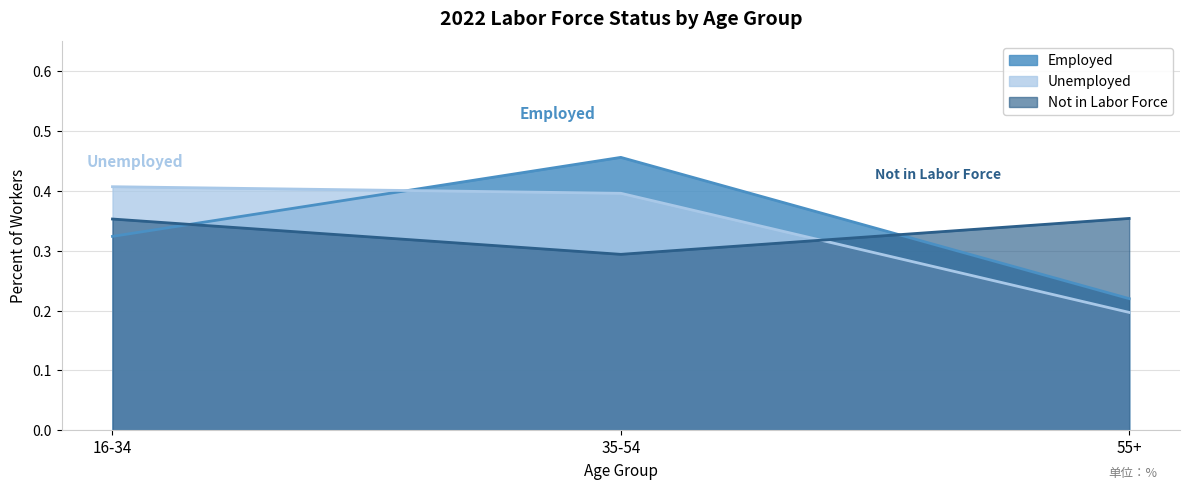

What is the difference between the Employed values at 55+ and 16-34?

0.1